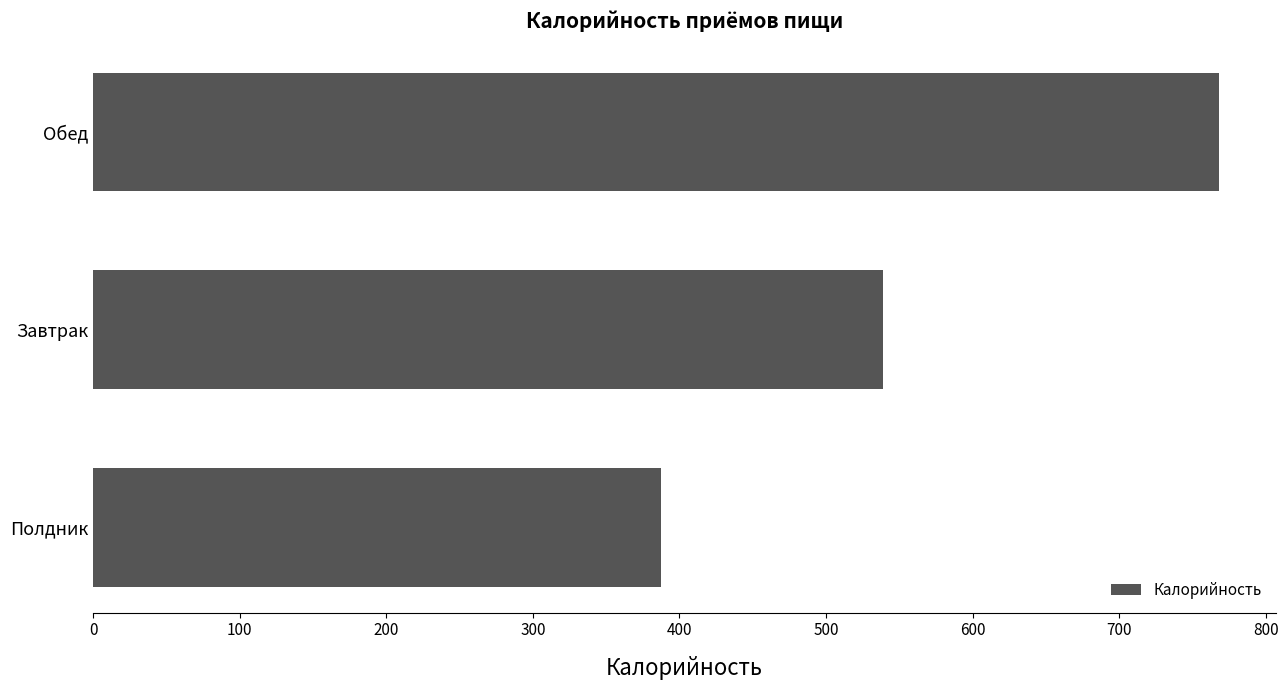

Rank the categories by value from lowest to highest.

Полдник, Завтрак, Обед